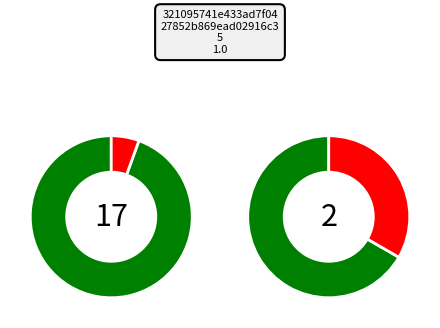

True or false: io_index accounts for 94% of the total.

True